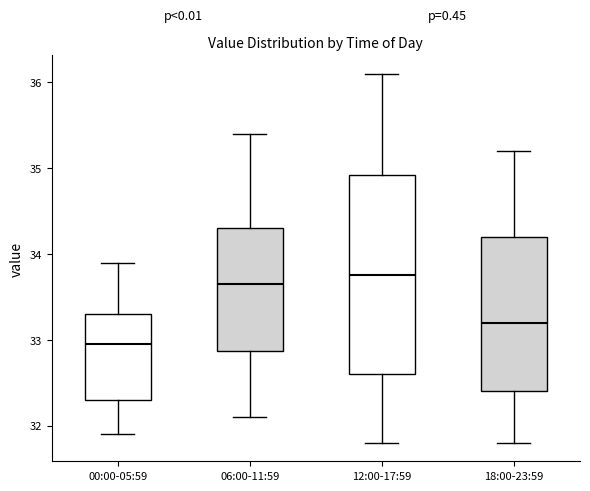

Where does the lower whisker of the box for 06:00-11:59 end on the y-axis? The values are not printed on the chart, so give them approximately, as read against the axis.

32.1